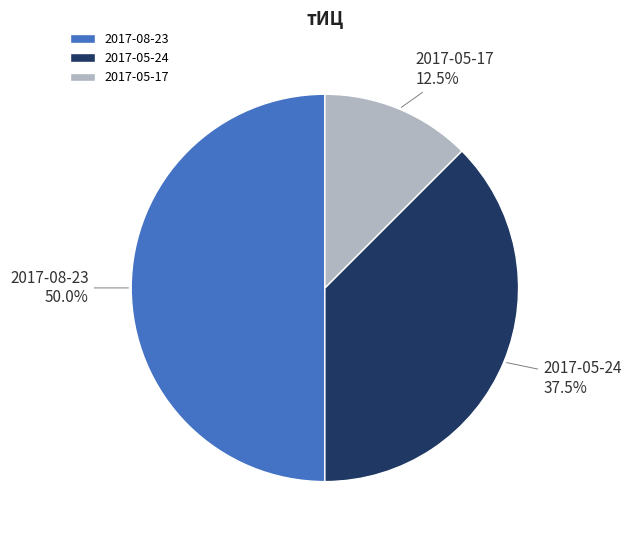

How many slices are in this pie chart?

3